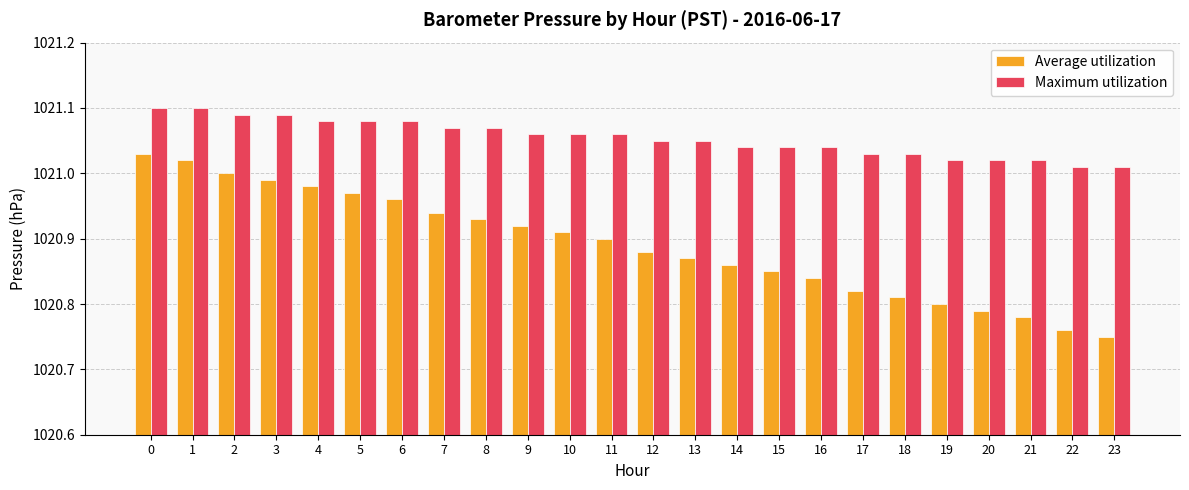

Rank the series by their maximum value, from highest to lowest.

Maximum utilization, Average utilization